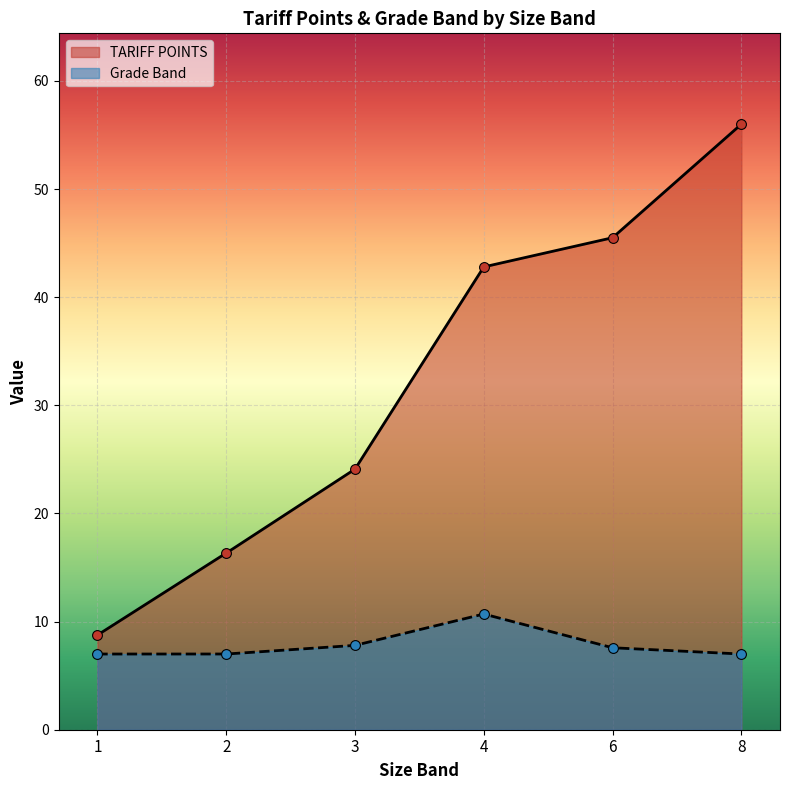

Which series has the largest Y range (max minus min)?

TARIFF POINTS